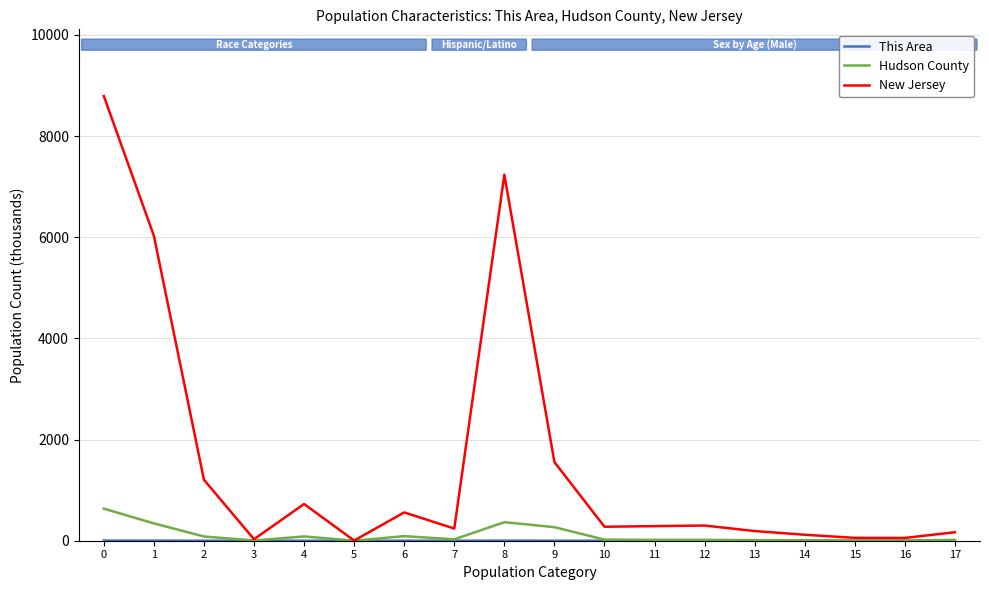

Which series has the widest spread of values?

New Jersey